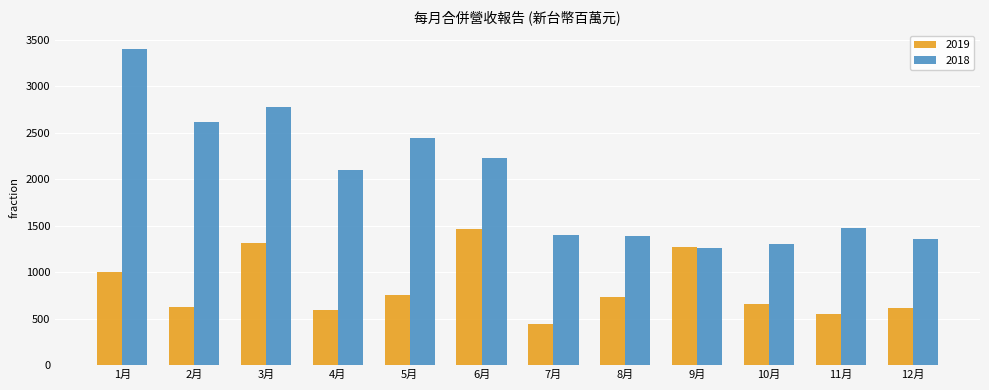

What is the spread (max minus min) of values at 11月?

923.8